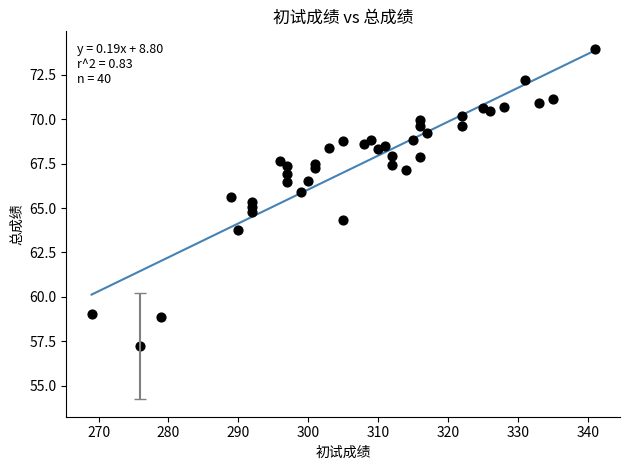

What is the range of Y values (max minus min)?

16.7